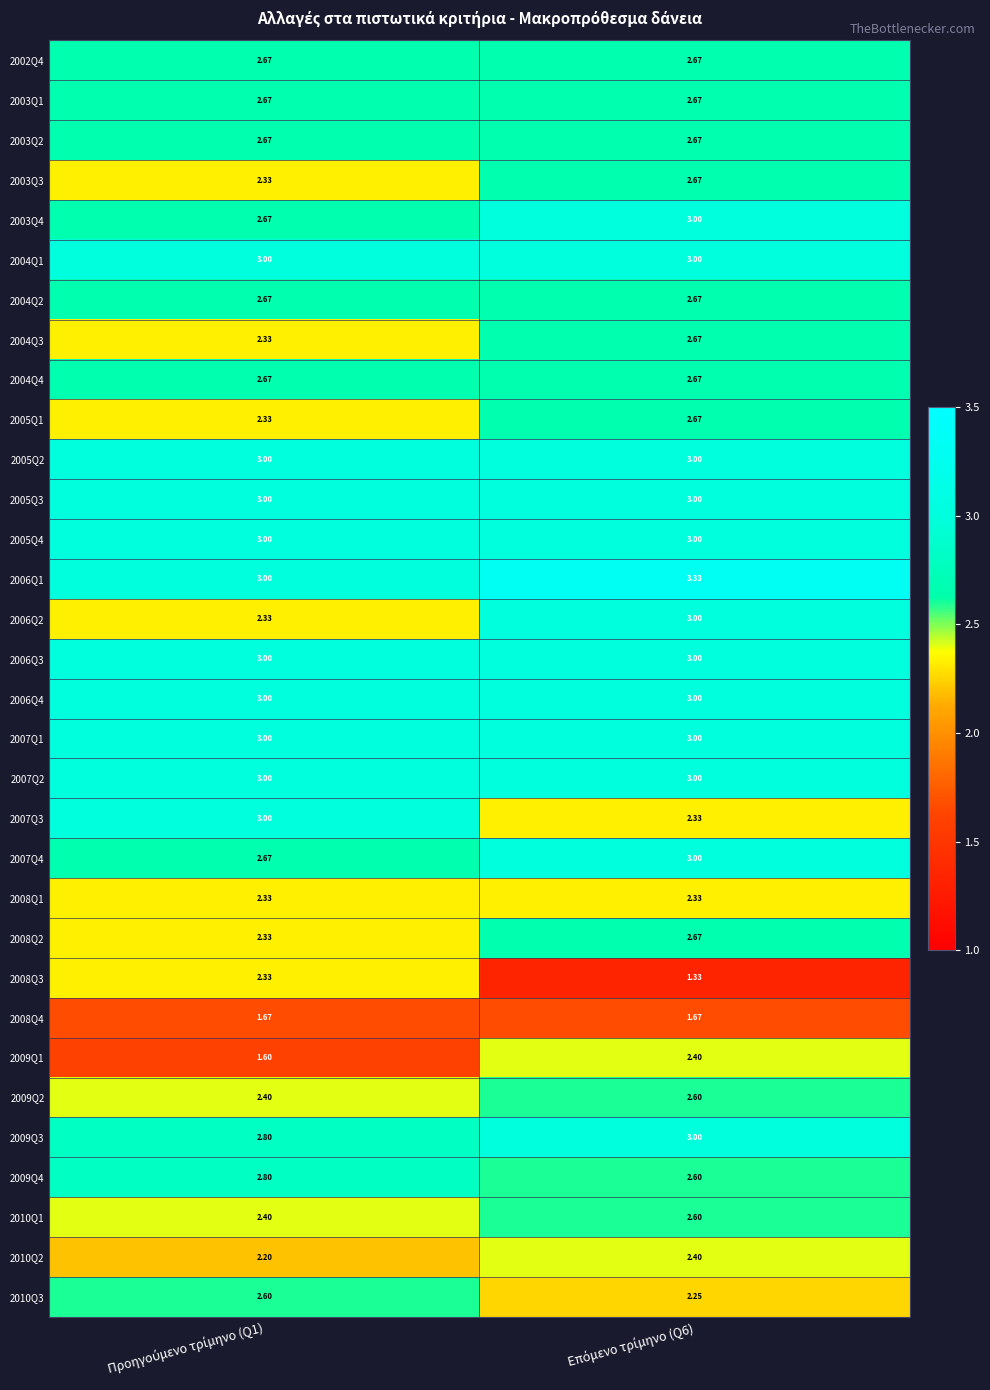

What is the greatest value displayed?

3.3